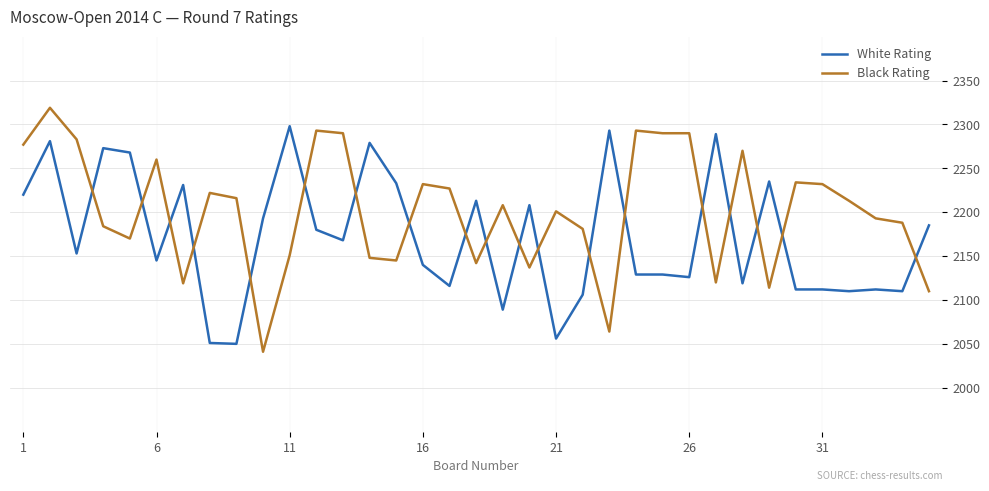

True or false: White Rating and Black Rating cross at least once.

True